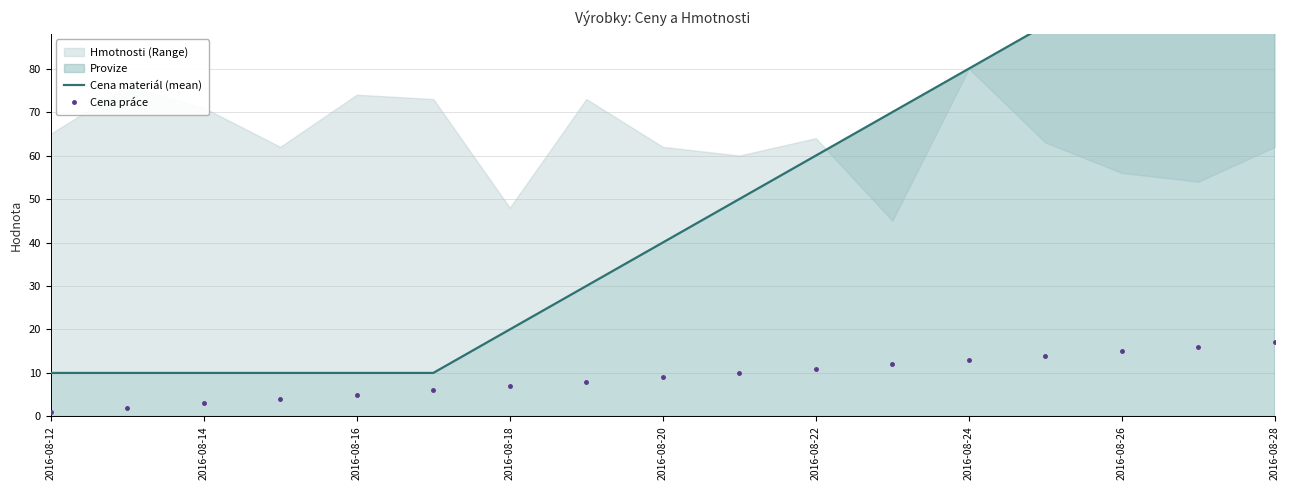

The value of Cena práce at 2016-08-22 is 3. True or false?

False